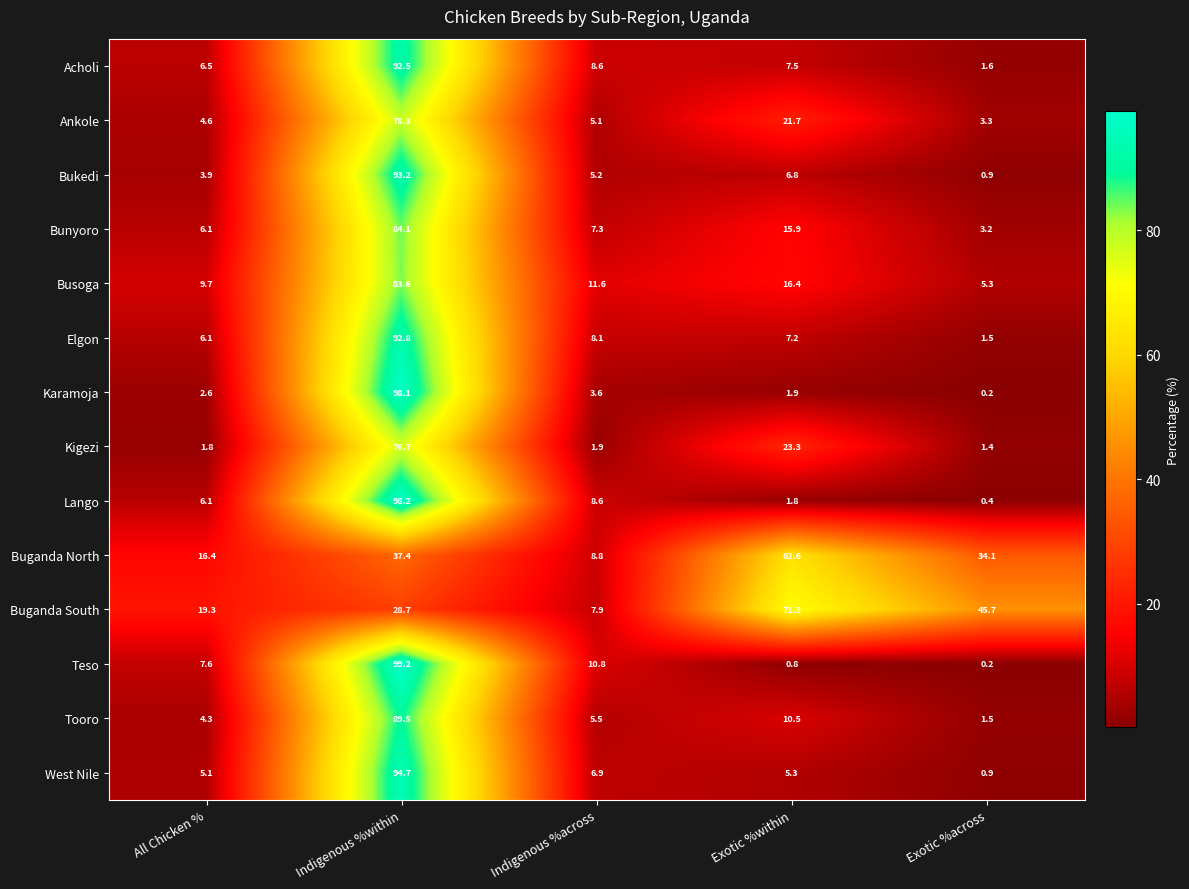

Rank the series at Indigenous %within from lowest to highest value.

Buganda South, Buganda North, Kigezi, Ankole, Busoga, Bunyoro, Tooro, Acholi, Elgon, Bukedi, West Nile, Karamoja, Lango, Teso